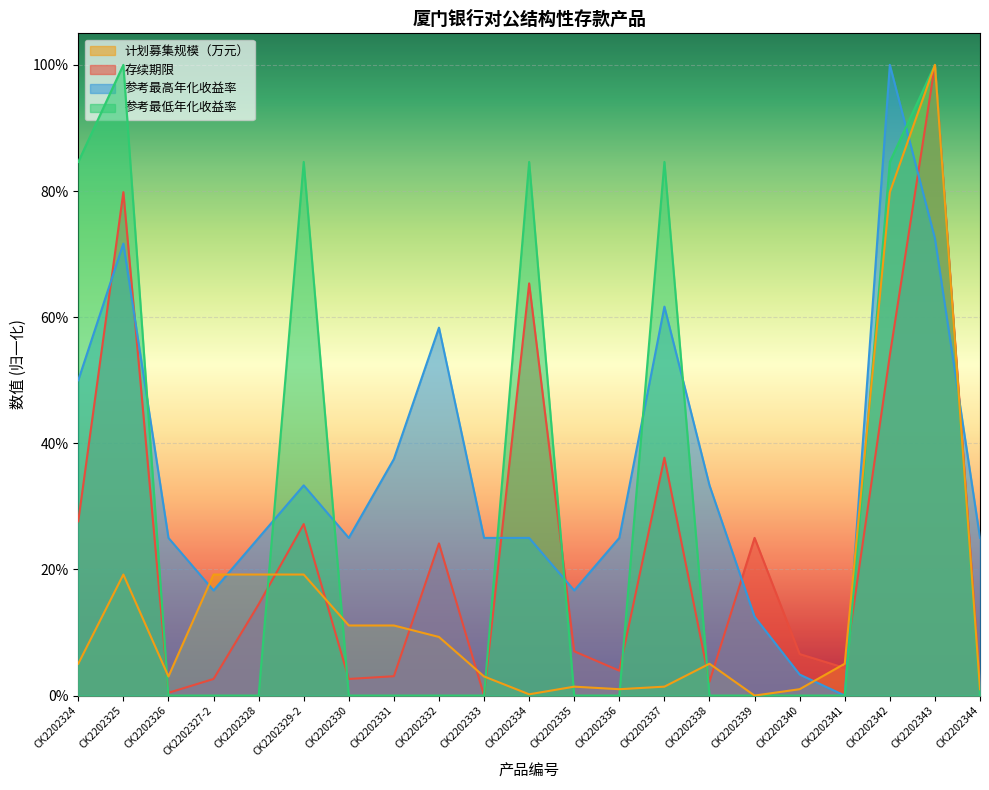

How many values in the 参考最低年化收益率 series exceed 0?

7